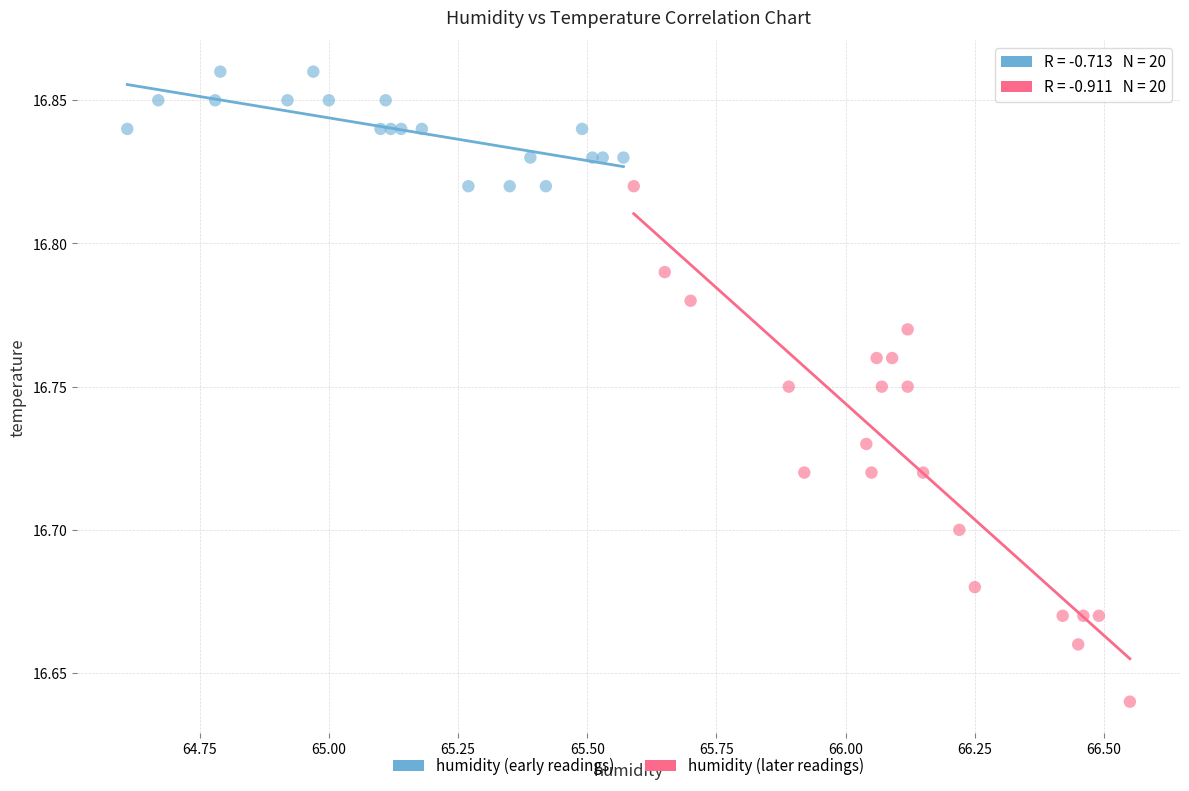

Which series contains the highest Y value?

humidity (early readings)